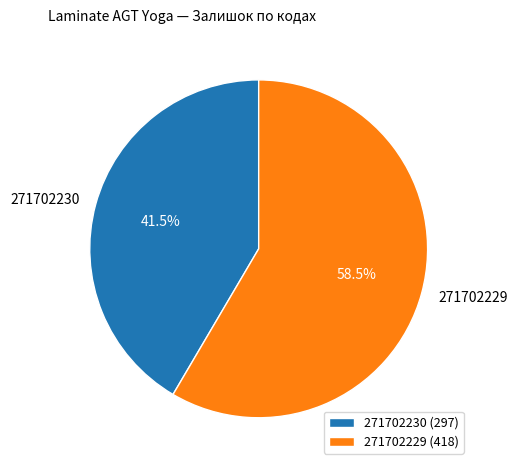

How many slices are in this pie chart?

2